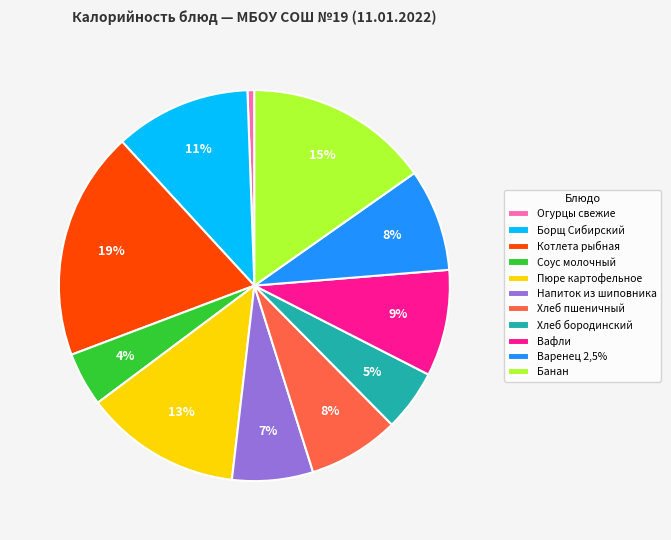

Combined, do Банан and Котлета рыбная account for over 50%?

No